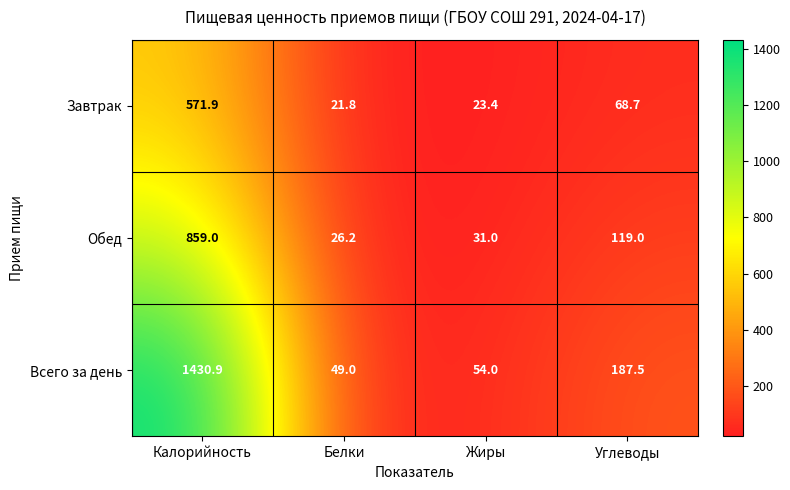

Rank the series at Калорийность from lowest to highest value.

Завтрак, Обед, Всего за день